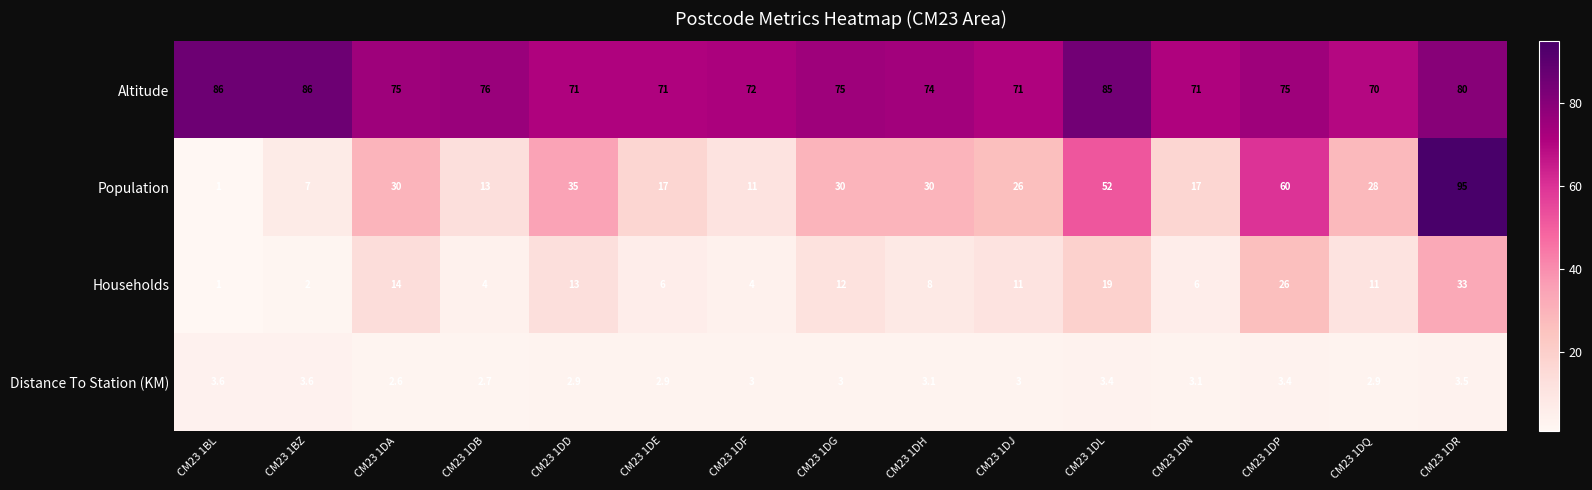

Which series changed the most between CM23 1BZ and CM23 1DN?

Altitude